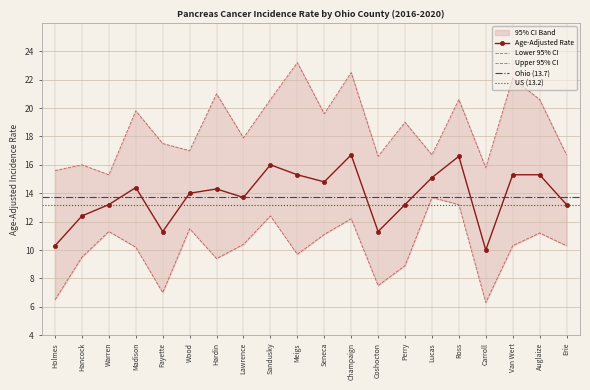

True or false: Lower 95% CI has more than 2 interior local peaks.

True